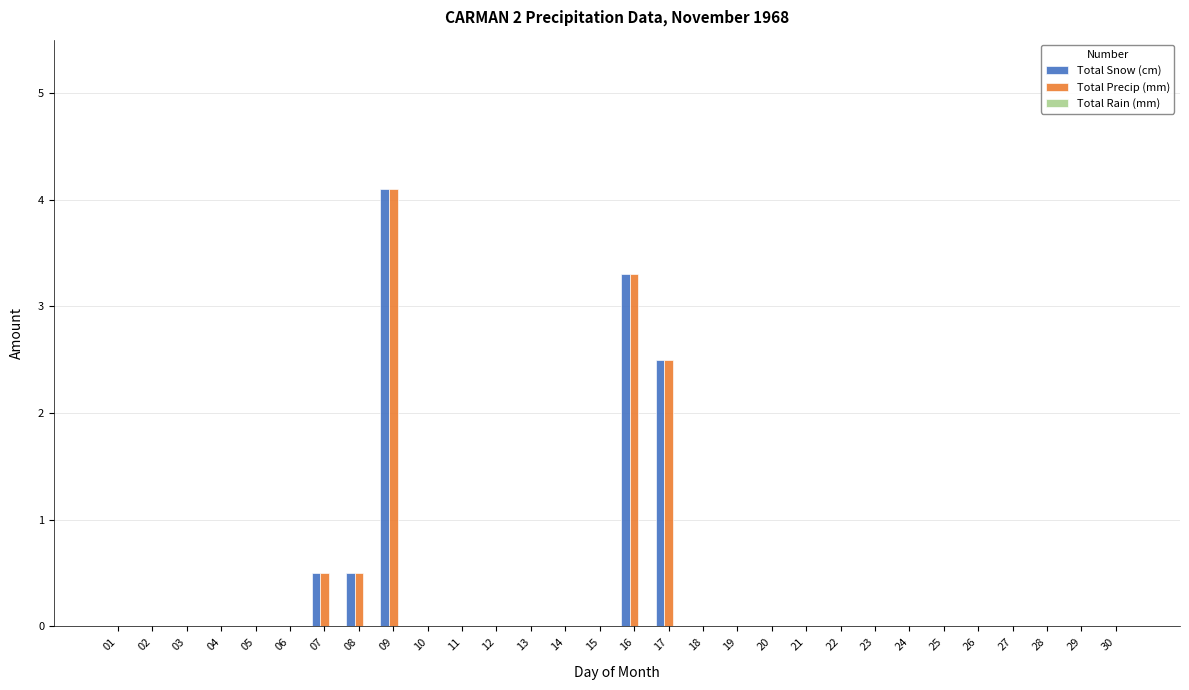

Is the value of Total Precip (mm) at 17 greater than the value of Total Snow (cm) at 30?

Yes